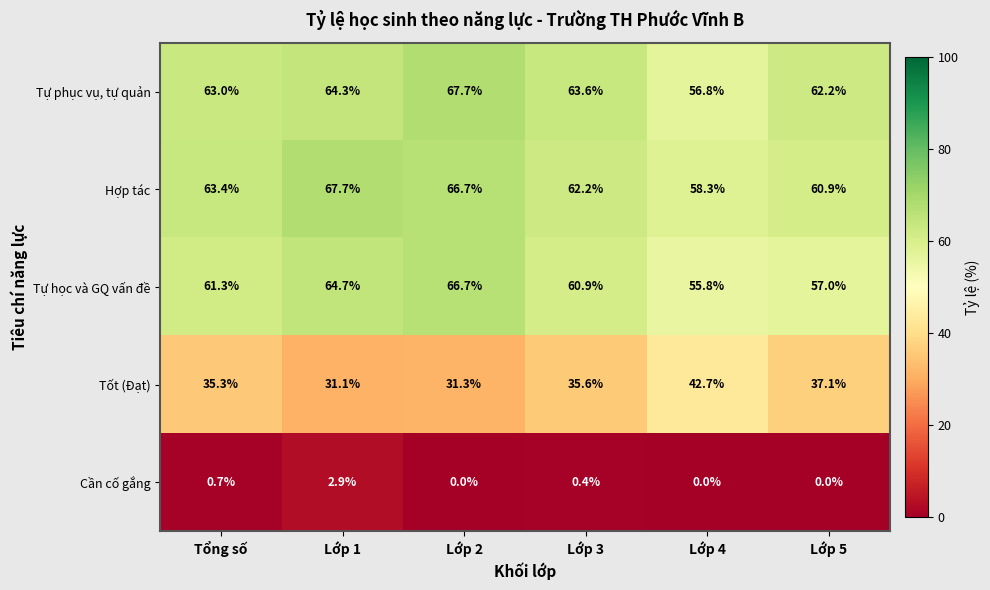

At how many categories does at least one series exceed 60?

5